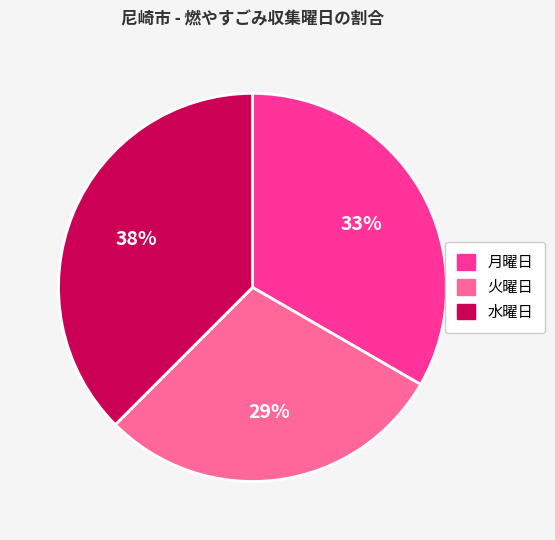

To the nearest percent, what is the average slice percentage?

33%